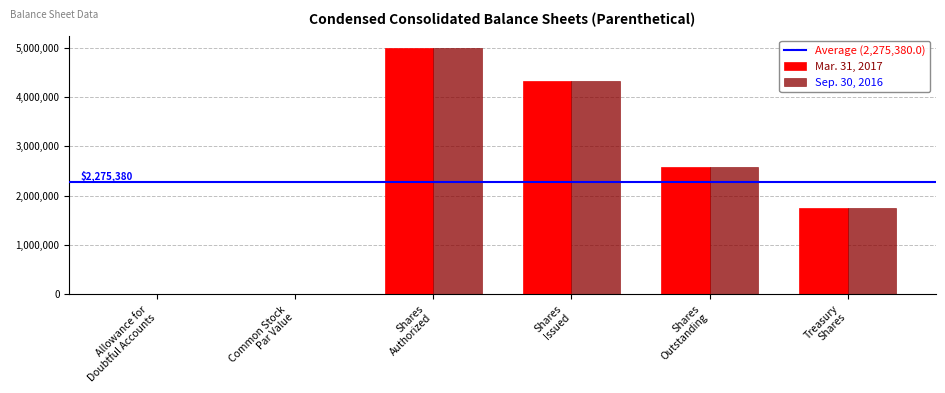

What is the sum of all Mar. 31, 2017 values?

13652280.1